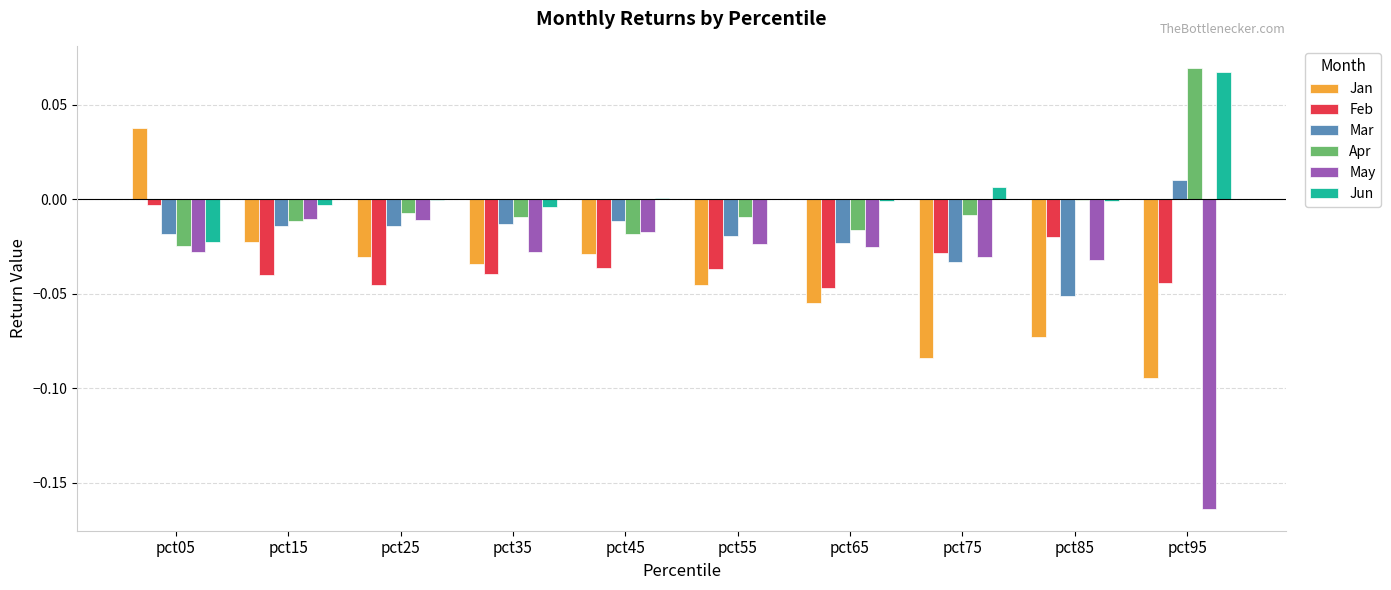

True or false: Jun has a value of -0.0 at pct35.

True